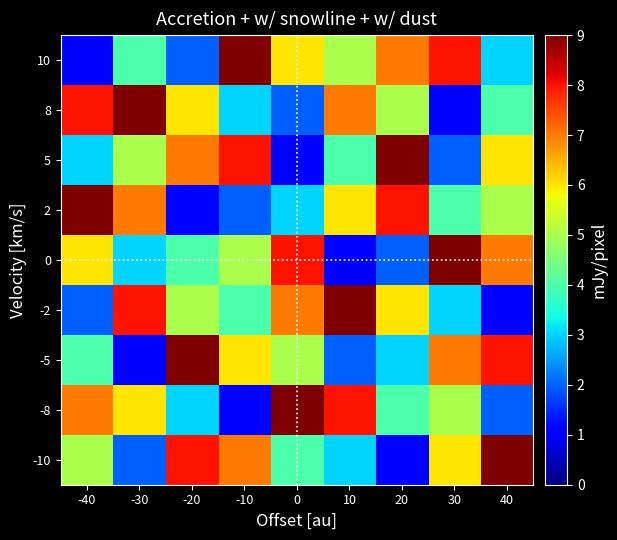

Reading right to left, list all the values displayed in this chart.

10: 40=3	30=8	20=7	10=5	0=6	-10=9	-20=2	-30=4	-40=1
8: 40=4	30=1	20=5	10=7	0=2	-10=3	-20=6	-30=9	-40=8
5: 40=6	30=2	20=9	10=4	0=1	-10=8	-20=7	-30=5	-40=3
2: 40=5	30=4	20=8	10=6	0=3	-10=2	-20=1	-30=7	-40=9
0: 40=7	30=9	20=2	10=1	0=8	-10=5	-20=4	-30=3	-40=6
-2: 40=1	30=3	20=6	10=9	0=7	-10=4	-20=5	-30=8	-40=2
-5: 40=8	30=7	20=3	10=2	0=5	-10=6	-20=9	-30=1	-40=4
-8: 40=2	30=5	20=4	10=8	0=9	-10=1	-20=3	-30=6	-40=7
-10: 40=9	30=6	20=1	10=3	0=4	-10=7	-20=8	-30=2	-40=5